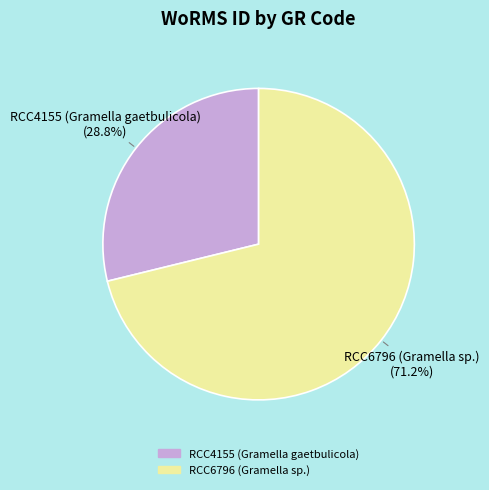

To the nearest percent, what portion does RCC4155 (Gramella gaetbulicola) represent?

29%